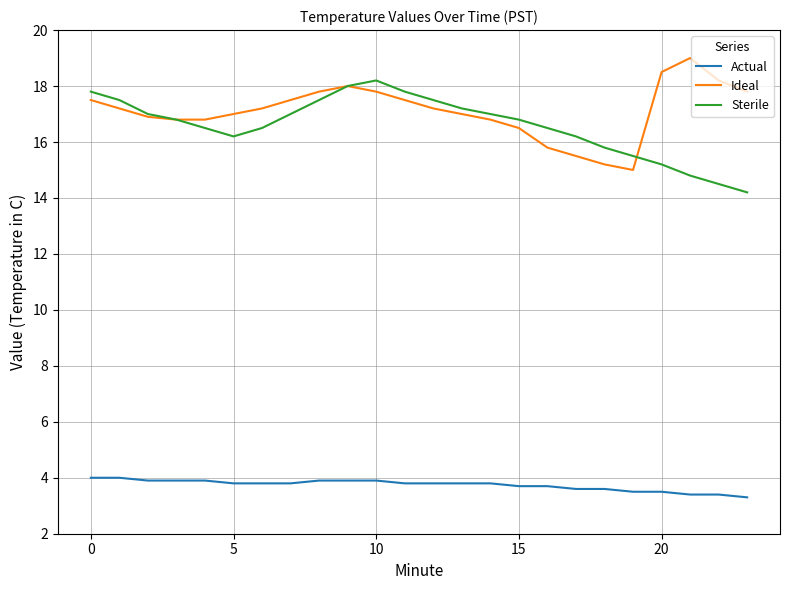

List the series in order of their peak value, lowest first.

Actual, Sterile, Ideal